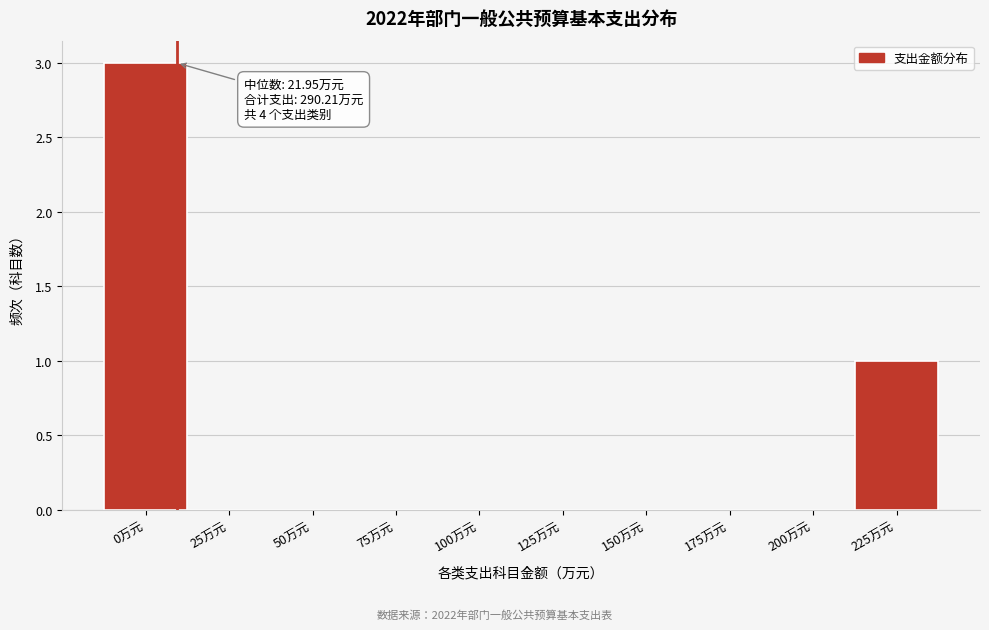

Reading left to right, list all the values displayed in this chart.

0万元=3	25万元=0	50万元=0	75万元=0	100万元=0	125万元=0	150万元=0	175万元=0	200万元=0	225万元=1